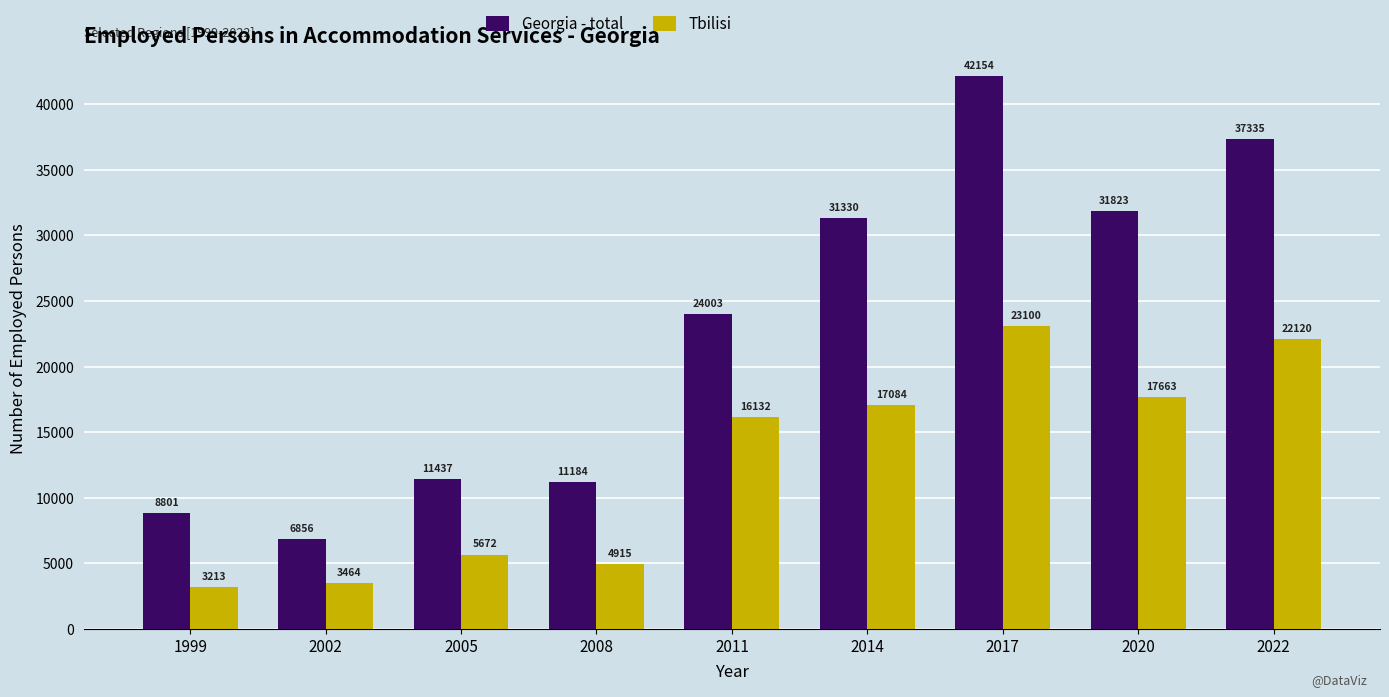

What is the maximum value shown in the chart?

42154.0